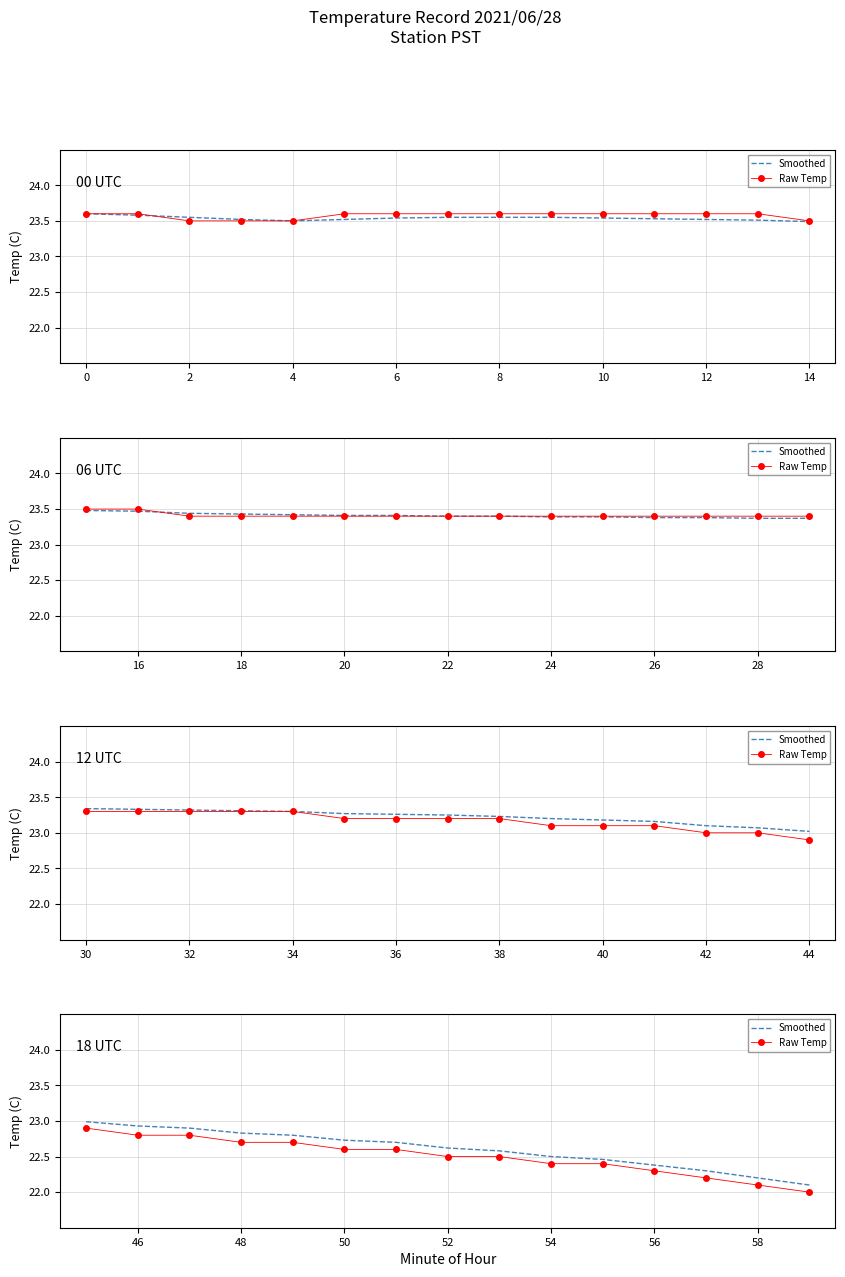

How many lines are shown in the chart?

2